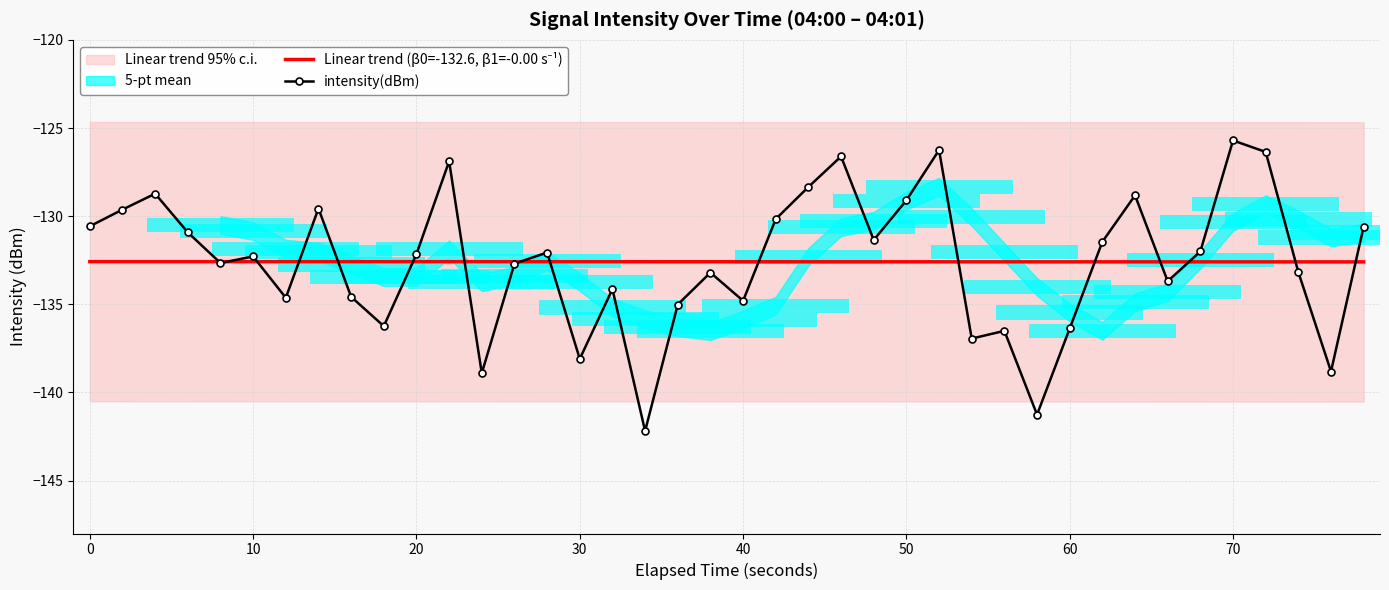

What is the difference between the maximum and minimum values in the intensity(dBm) series?

16.5